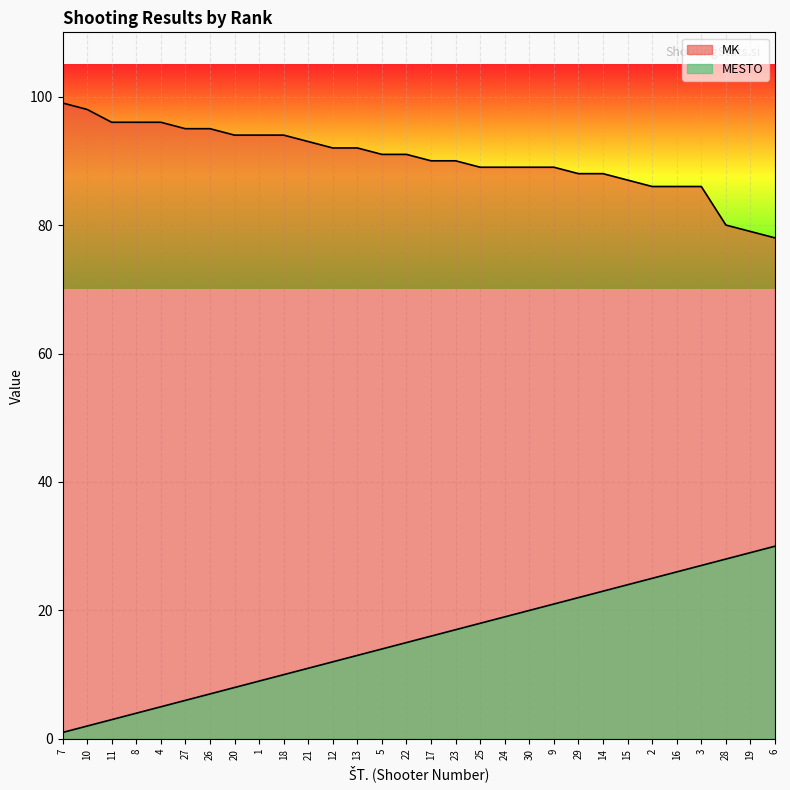

What is the lowest value of the MK series?

78